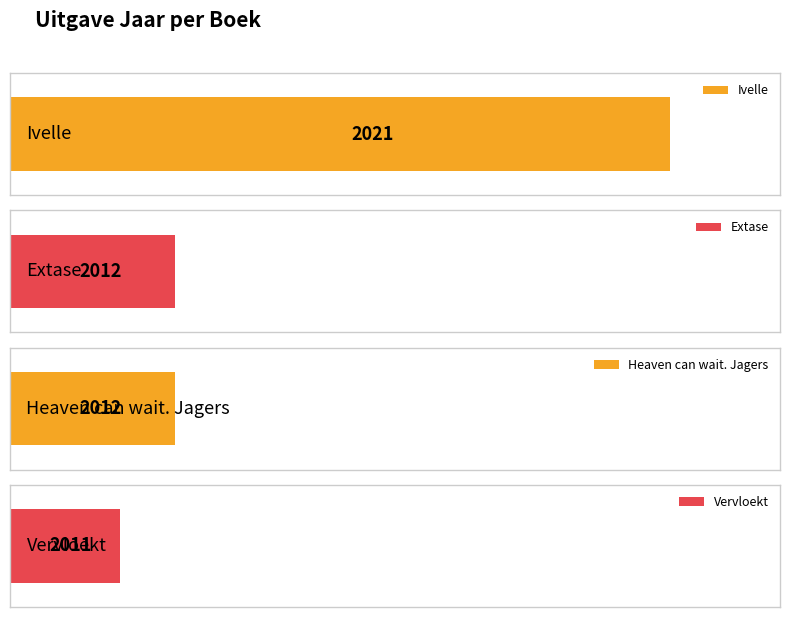

Reading left to right, list all the values displayed in this chart.

2021	2012	2012	2011